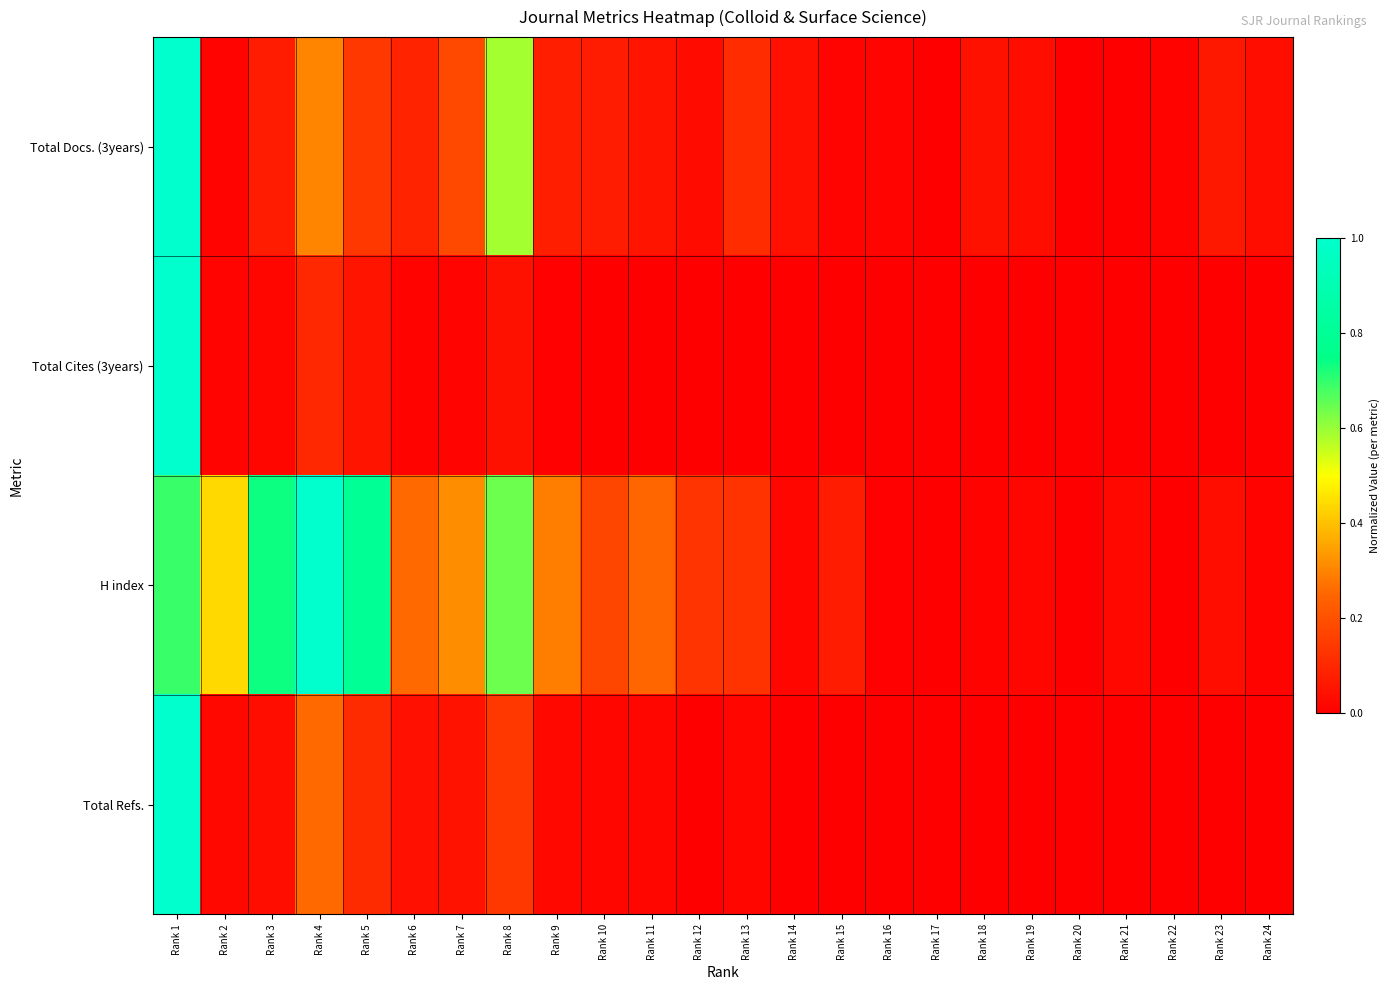

At which category is the sum across all series the highest?

Rank 1